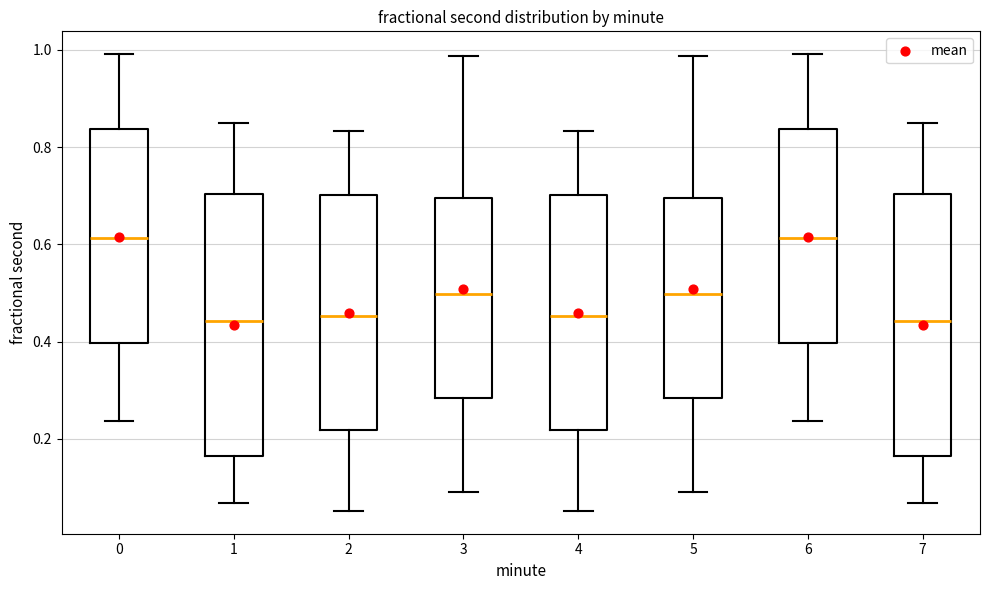

Reading left to right, transcribe this box plot: for each box, give where its median line is, the range the box spans, and where its two whiskers end, as read against the y-axis. The values are not printed on the chart, so give them approximately, as read against the axis.

0: median 0.62, box 0.40 to 0.84, whiskers 0.24 to 1.00
1: median 0.44, box 0.16 to 0.70, whiskers 0.06 to 0.84
2: median 0.46, box 0.22 to 0.70, whiskers 0.06 to 0.84
3: median 0.50, box 0.28 to 0.70, whiskers 0.10 to 0.98
4: median 0.46, box 0.22 to 0.70, whiskers 0.06 to 0.84
5: median 0.50, box 0.28 to 0.70, whiskers 0.10 to 0.98
6: median 0.62, box 0.40 to 0.84, whiskers 0.24 to 1.00
7: median 0.44, box 0.16 to 0.70, whiskers 0.06 to 0.84